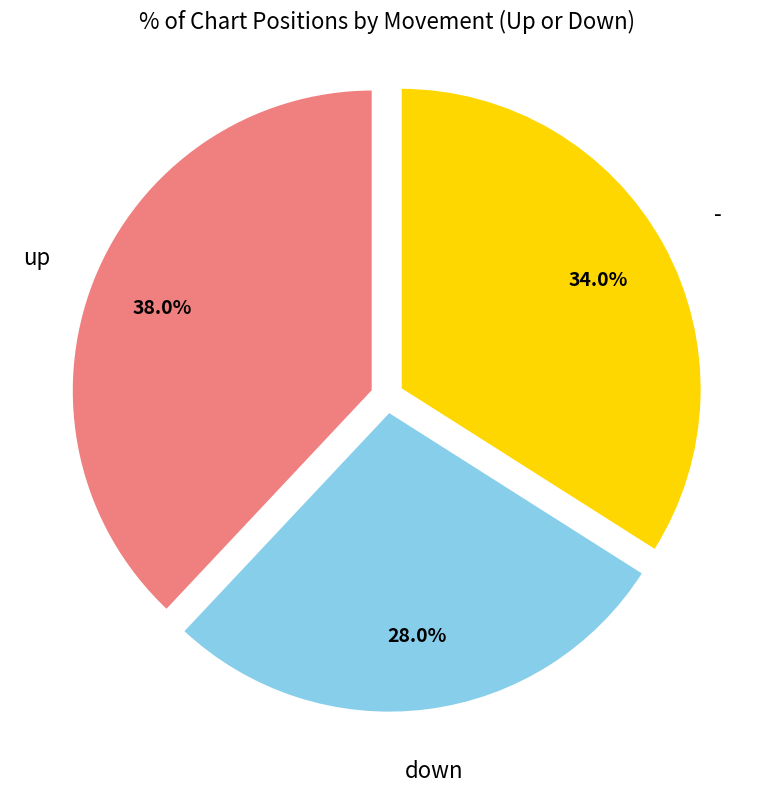

Is there any slice that represents more than half of the pie?

No